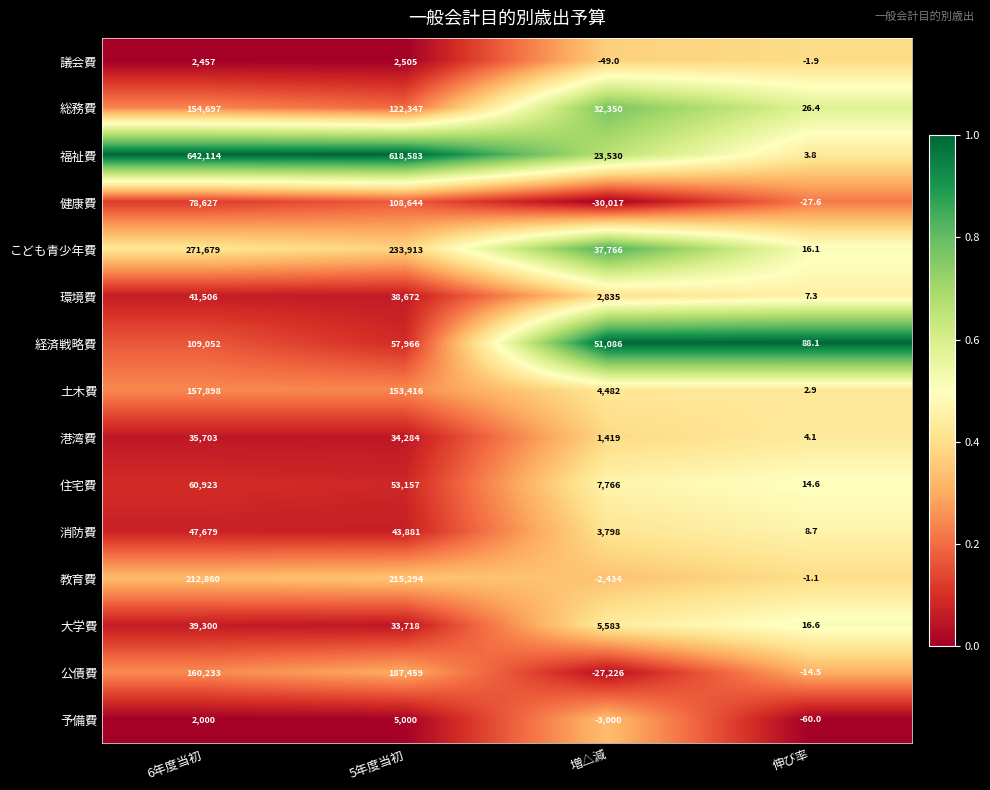

What is the difference between the maximum and second lowest values in the 公債費 series?

187473.5